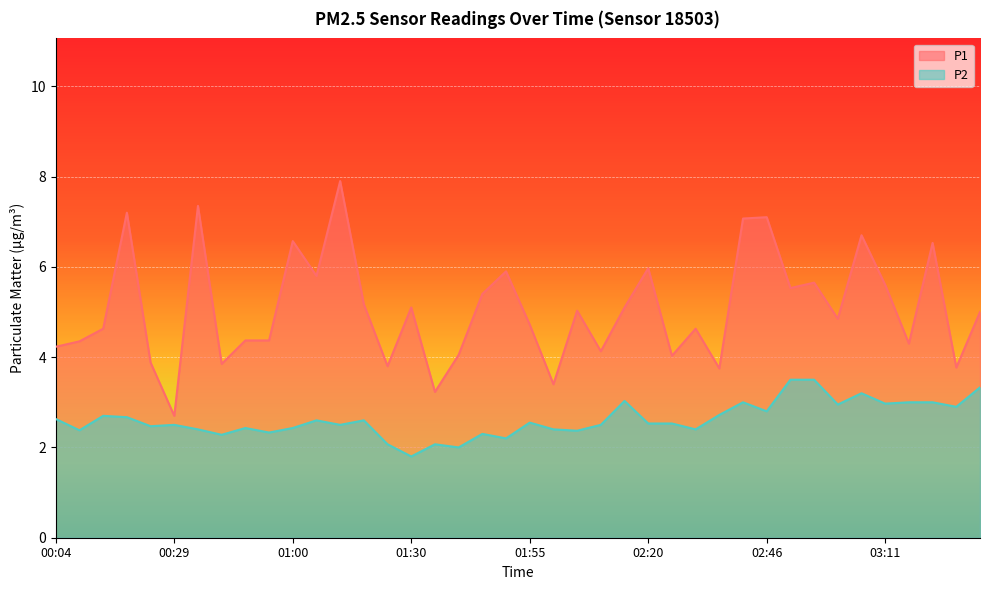

What is the difference between the second highest and minimum values in the P1 series?

4.6